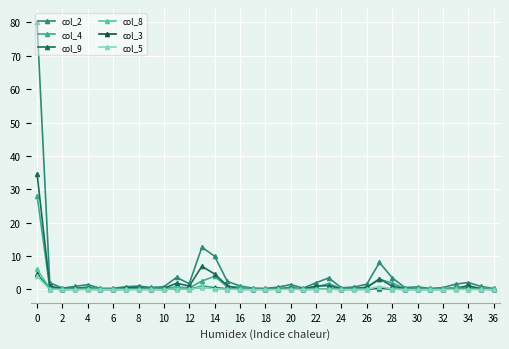

Reading right to left, what are all the values shown in this chart?

col_2: 0.3	0.9	2.1	1.6	0.6	0.3	0.8	0.6	3.5	8.1	1.6	0.7	0.5	3.5	2.0	0.4	1.5	0.7	0.3	0.4	1.1	2.4	10.0	12.7	1.7	3.6	0.8	0.6	1.0	0.8	0.3	0.3	1.5	0.9	0.4	2.0	80.0
col_4: 0.1	0.5	0.6	0.6	0.3	0.1	0.4	0.2	2.0	3.0	0.7	0.3	0.2	1.8	0.7	0.1	0.7	0.3	0.1	0.2	0.8	0.8	4.0	2.5	0.4	0.8	0.4	0.3	0.2	0.2	0.1	0.1	0.8	0.3	0.1	0.4	28.1
col_9: 0.1	0.2	1.2	0.3	0.1	0.2	0.2	0.3	1.0	3.2	0.6	0.3	0.2	1.2	1.0	0.2	0.3	0.2	0.1	0.1	0.1	1.2	4.6	6.9	1.0	1.9	0.4	0.2	0.6	0.5	0.2	0.1	0.4	0.4	0.2	1.0	34.7
col_8: 0.0	0.1	0.1	0.4	0.0	0.1	0.0	0.0	0.2	0.2	0.1	0.0	0.0	0.2	0.1	0.1	0.2	0.1	0.0	0.1	0.1	0.2	0.6	1.1	0.1	0.4	0.1	0.1	0.1	0.0	0.0	0.1	0.1	0.1	0.0	0.2	6.1
col_3: 0.0	0.1	0.1	0.1	0.1	0.0	0.0	0.0	0.1	0.5	0.1	0.0	0.0	0.1	0.1	0.0	0.1	0.1	0.0	0.1	0.0	0.2	0.4	0.7	0.1	0.1	0.0	0.0	0.1	0.0	0.0	0.0	0.1	0.1	0.0	0.2	4.5
col_5: 0.0	0.0	0.1	0.1	0.0	0.0	0.0	0.0	0.1	0.9	0.1	0.0	0.0	0.1	0.1	0.0	0.1	0.0	0.0	0.0	0.0	0.1	0.2	0.7	0.1	0.2	0.0	0.0	0.0	0.0	0.0	0.0	0.1	0.0	0.0	0.1	4.0